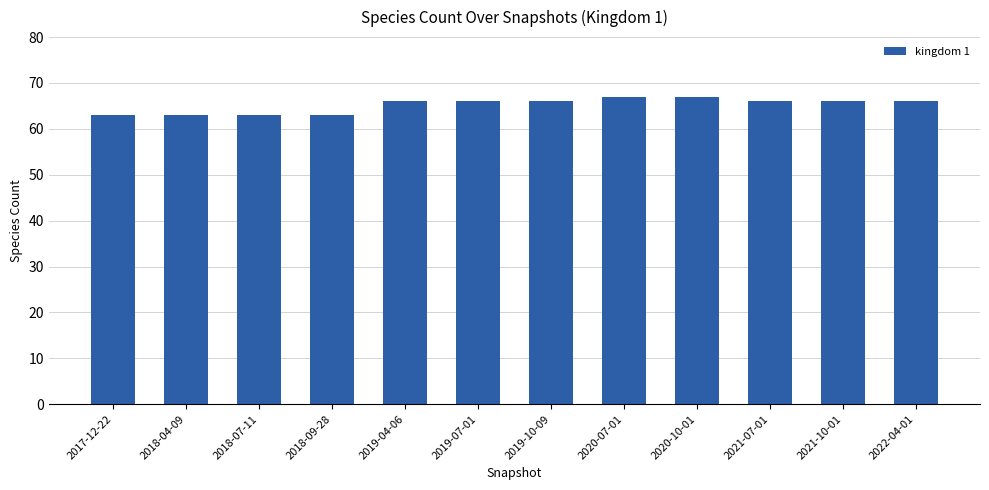

What is the greatest value displayed?

67